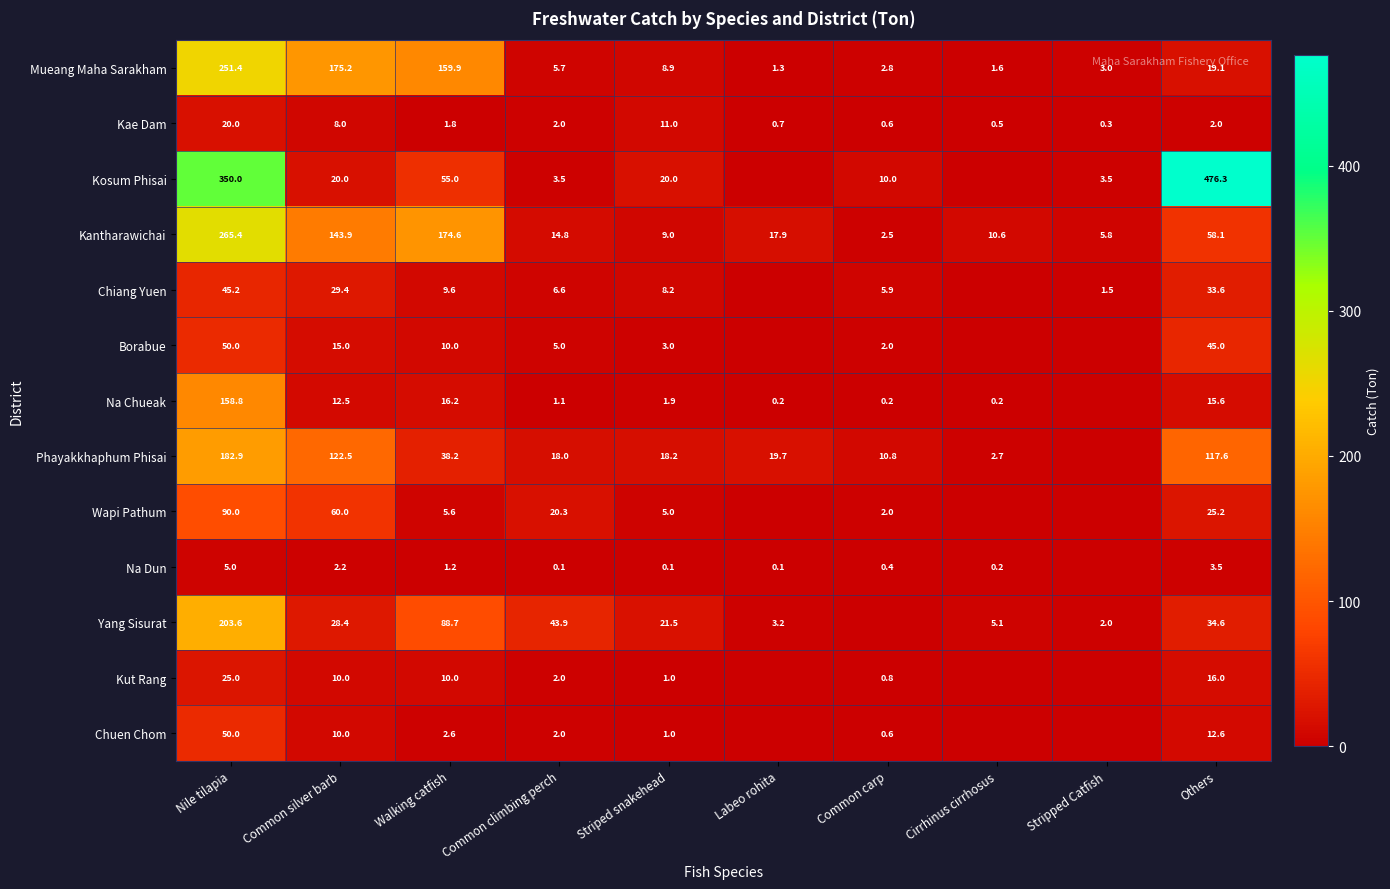

How many data points does each series have?

10